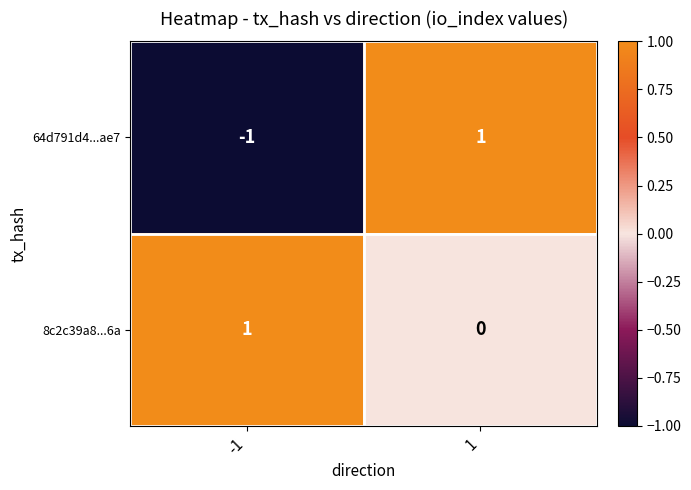

Is it true that 8c2c39a8...6a equals 0 at -1?

False